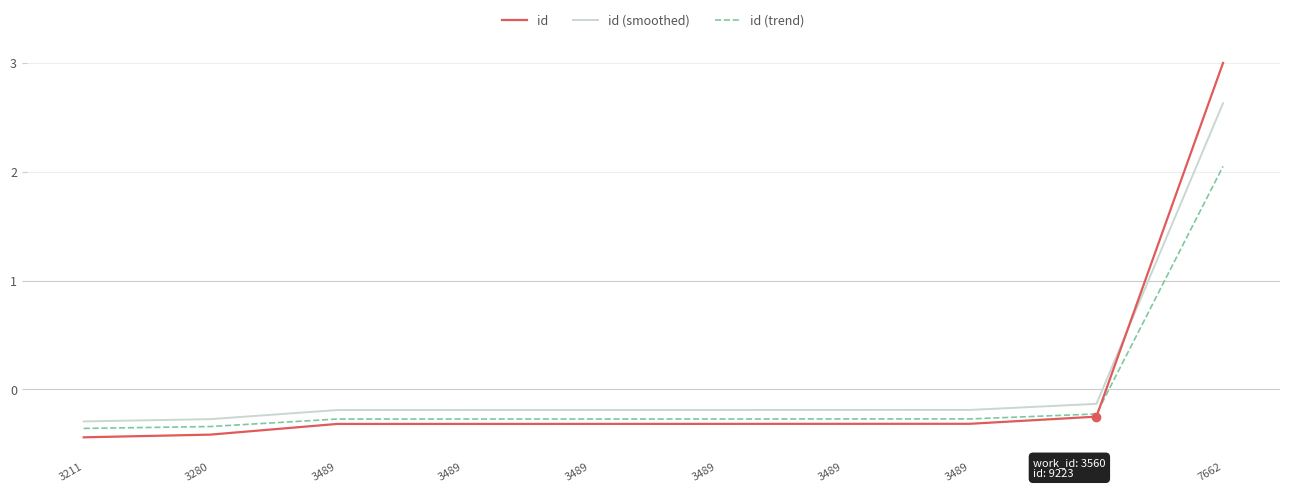

At how many categories does at least one series exceed 0?

1